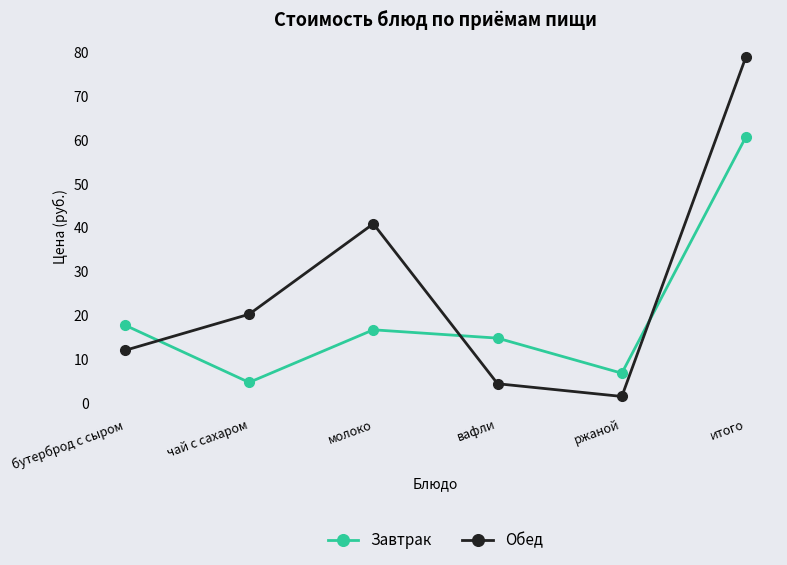

Where is the first local minimum for Завтрак?

чай с сахаром